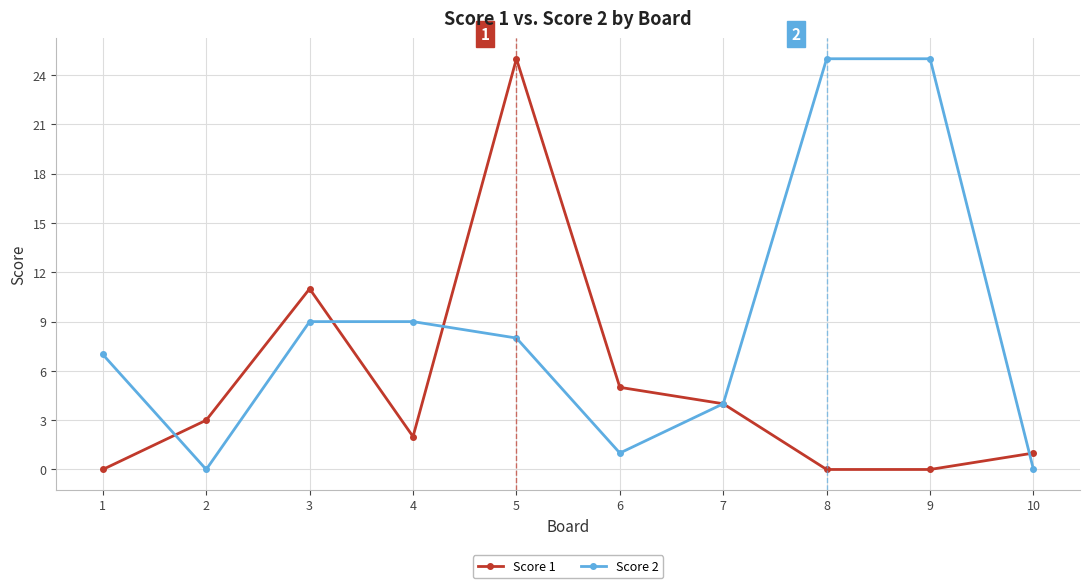

How many interior local valleys does the Score 2 series have?

2